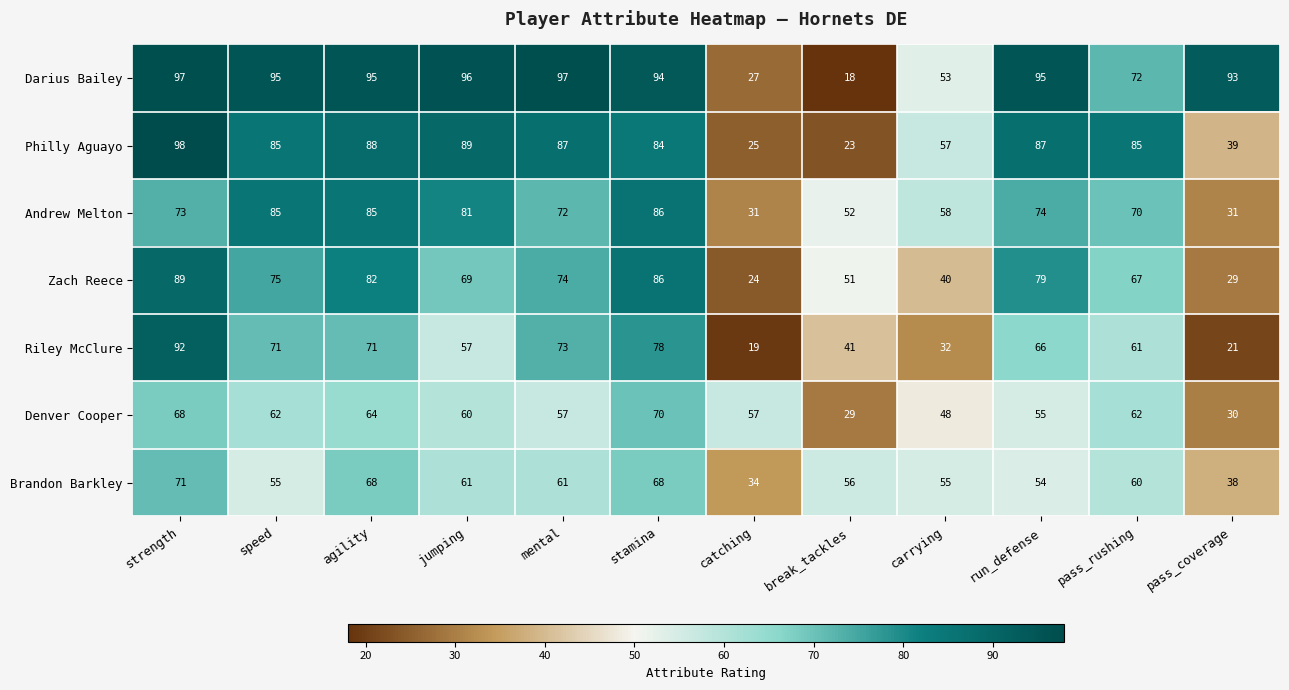

Rank the series at carrying from highest to lowest value.

Andrew Melton, Philly Aguayo, Brandon Barkley, Darius Bailey, Denver Cooper, Zach Reece, Riley McClure